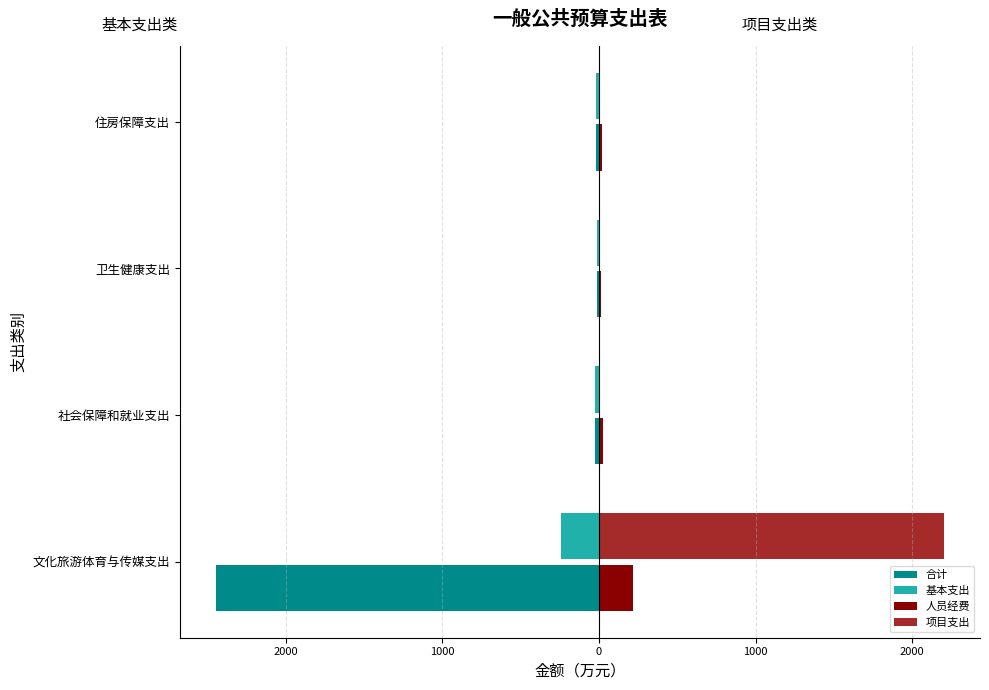

What is the value of the 基本支出 bar at the 3rd from the left?

-11.1